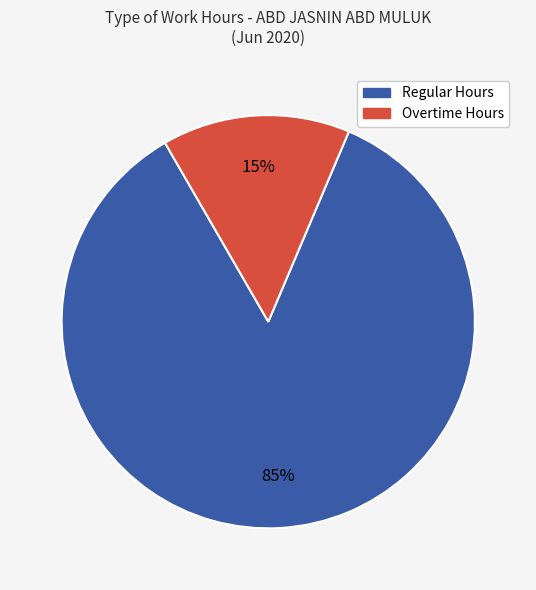

How many slices are in this pie chart?

2